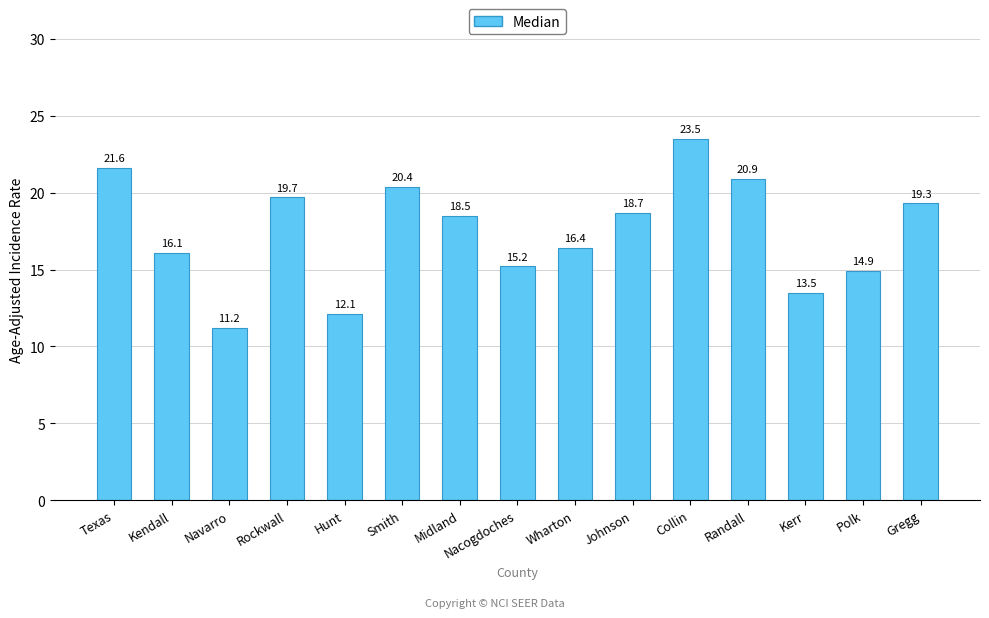

What is the approximate value at Hunt?

12.1